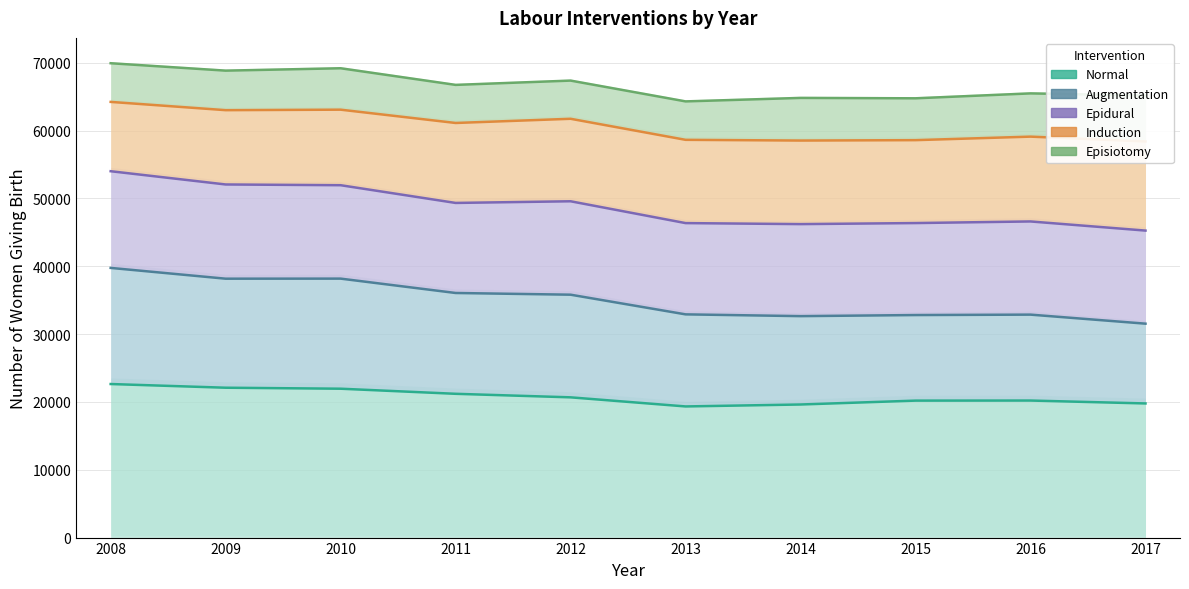

Where is the first local minimum for Epidural?

2011